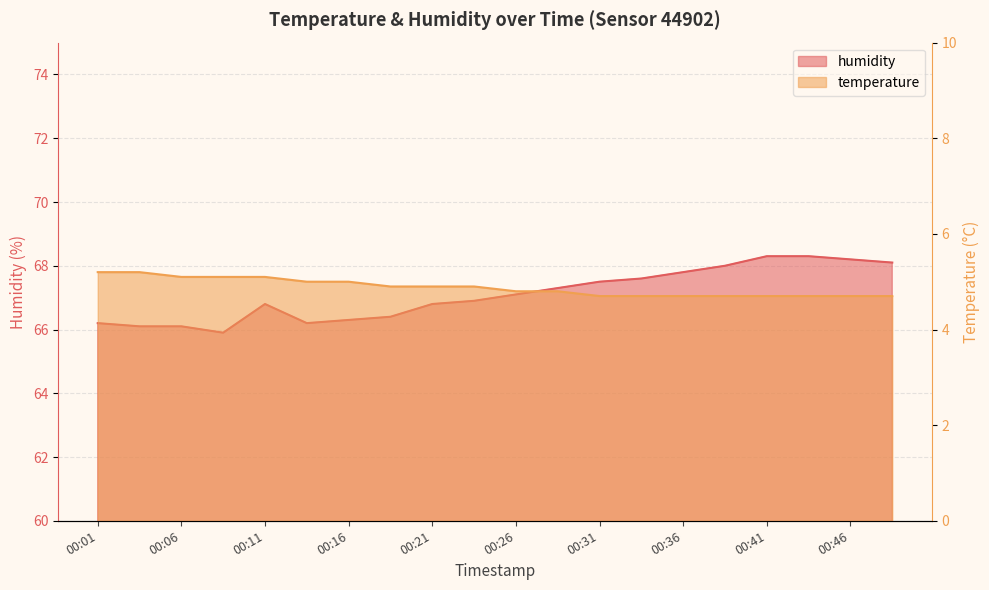

What is the total value across all series at 00:16?

71.3